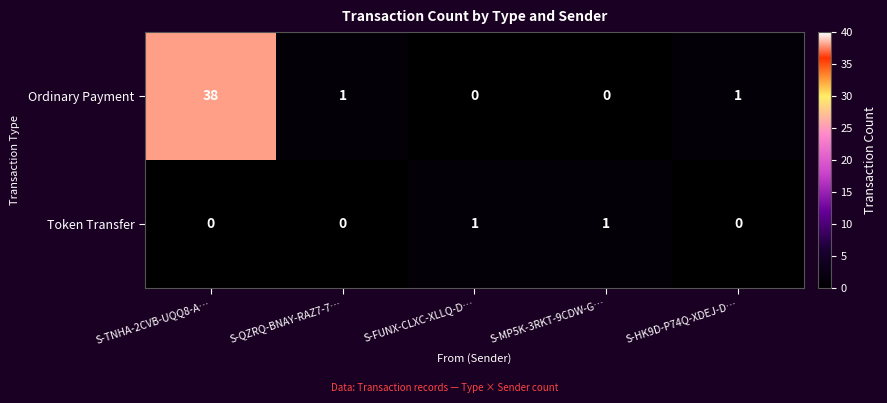

How many distinct data groups are displayed?

2